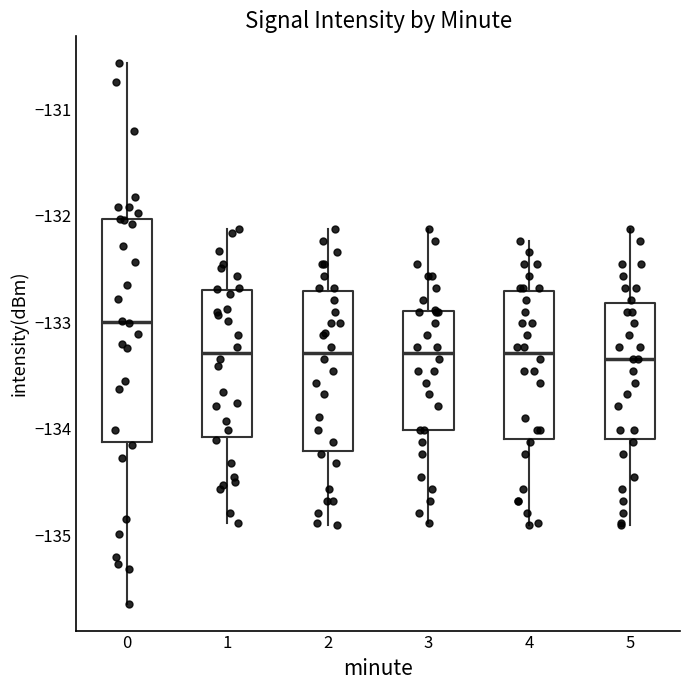

Where is the upper edge of the box at x = 0 on the y-axis? The values are not printed on the chart, so give them approximately, as read against the axis.

-132.0